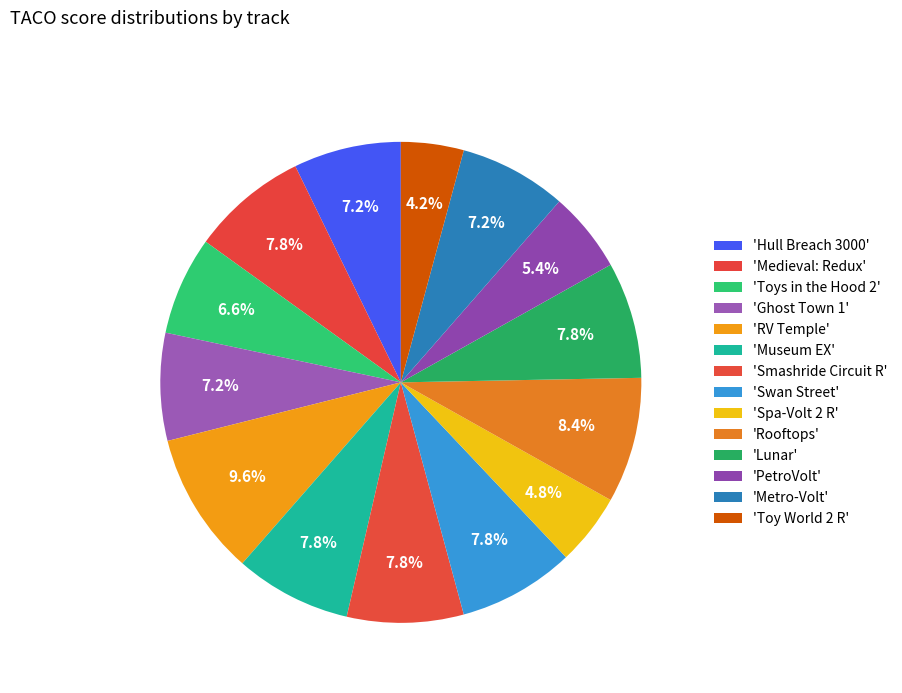

Count the number of slices in the pie.

14